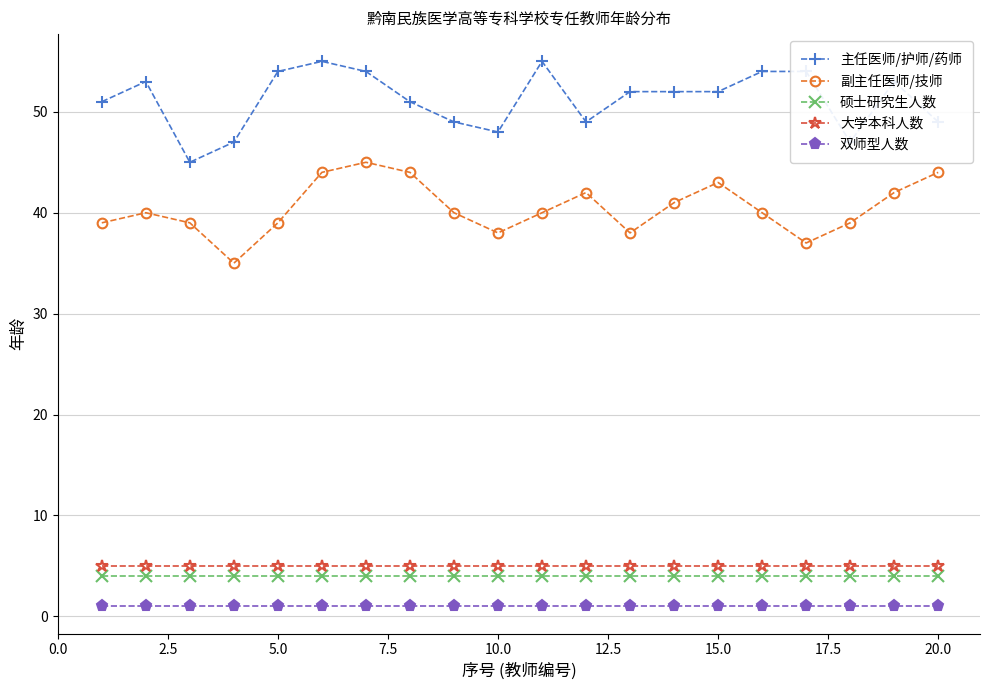

True or false: 硕士研究生人数 and 双师型人数 intersect in this chart.

False